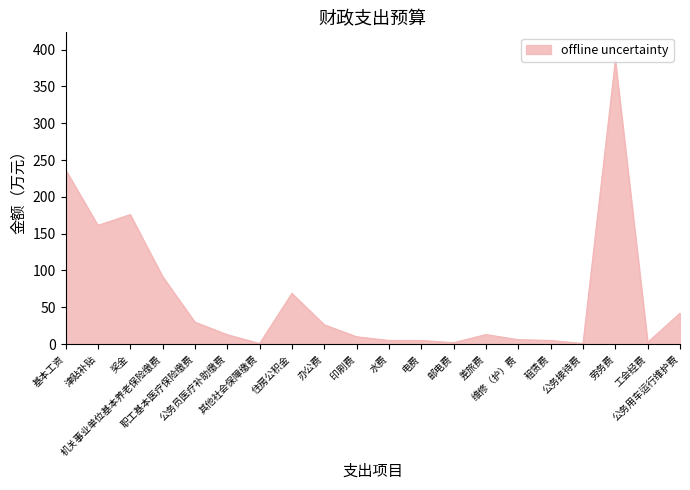

What is the difference between the maximum and minimum values?

384.1